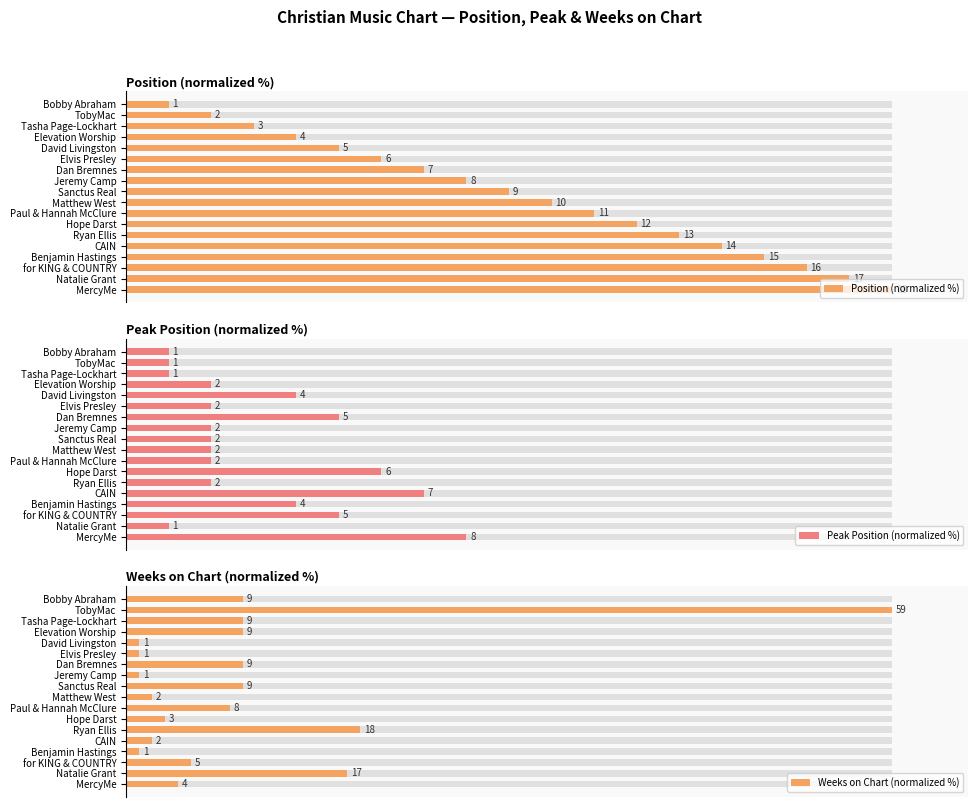

How many values in the Position (normalized %) series exceed 55?

9